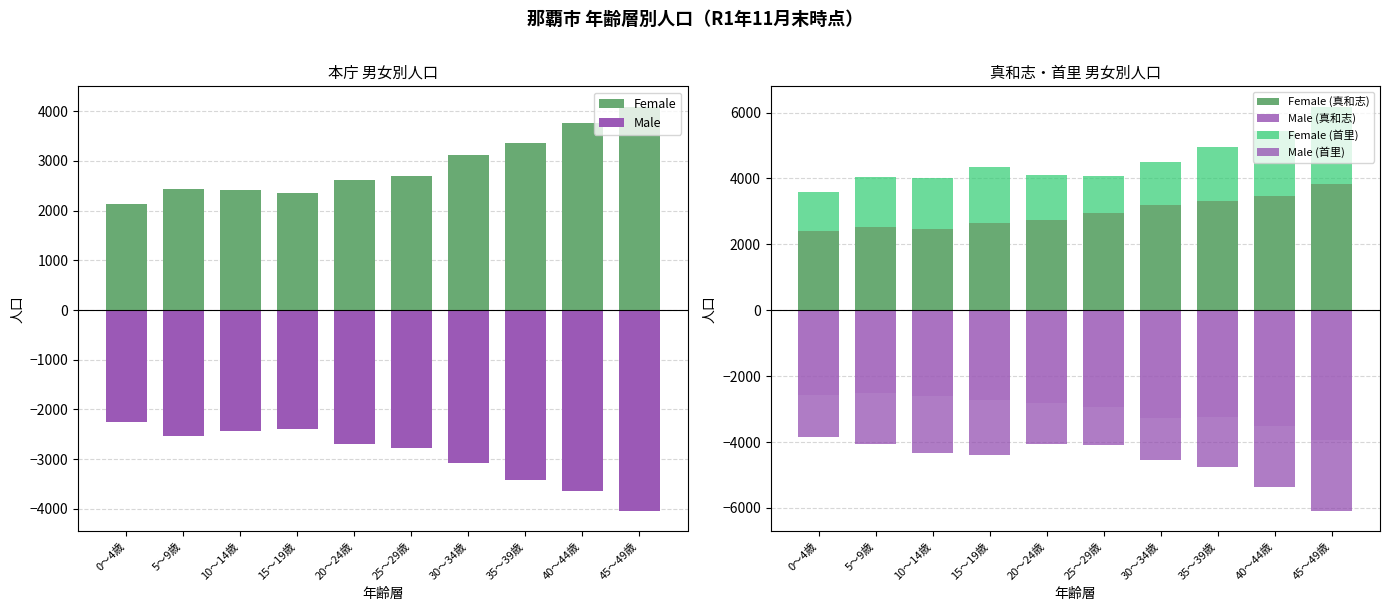

Which series has the largest range (max minus min)?

Female